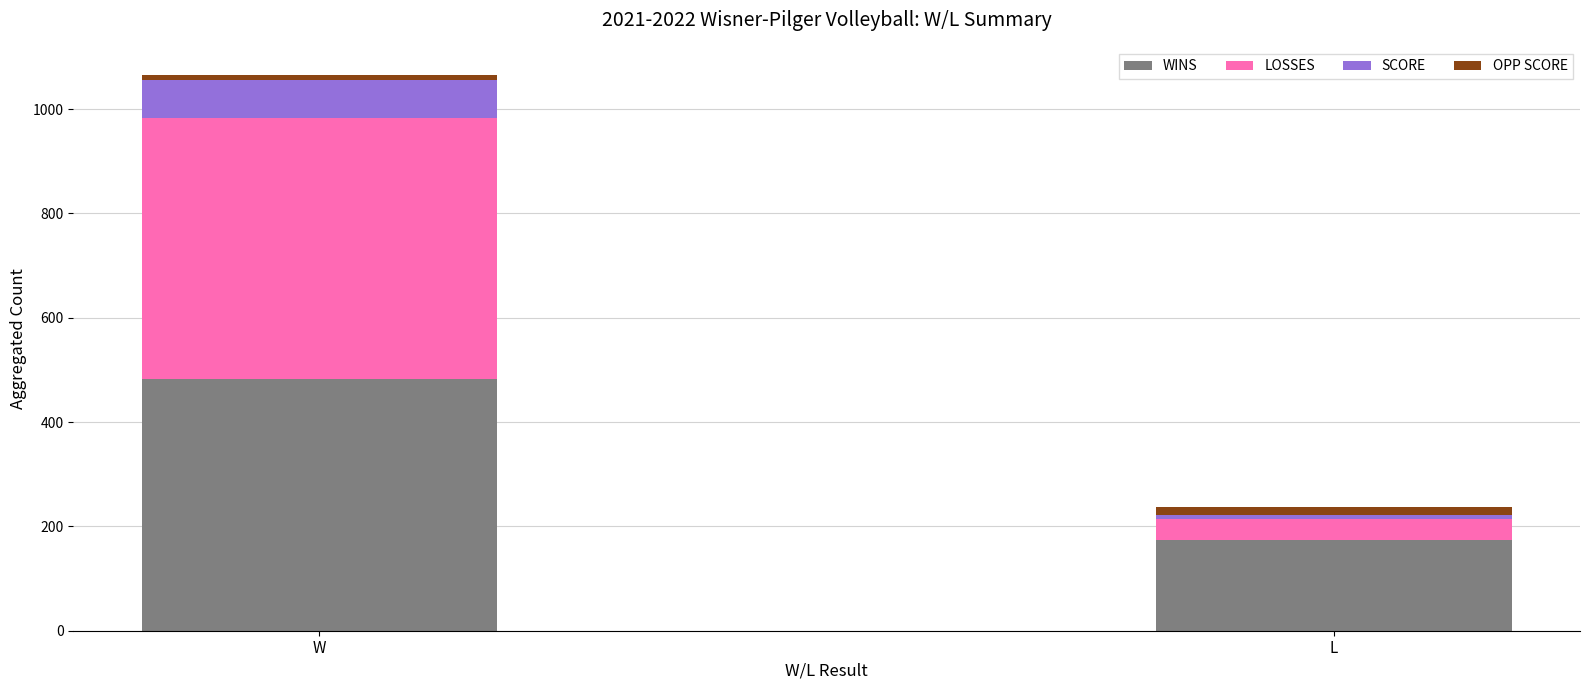

True or false: WINS has a value of 752 at W.

False